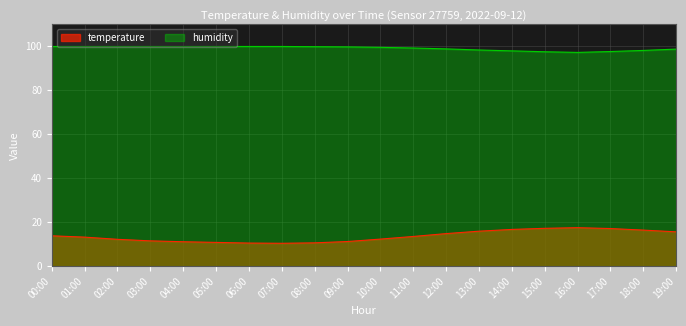

True or false: humidity and temperature cross at least once.

False